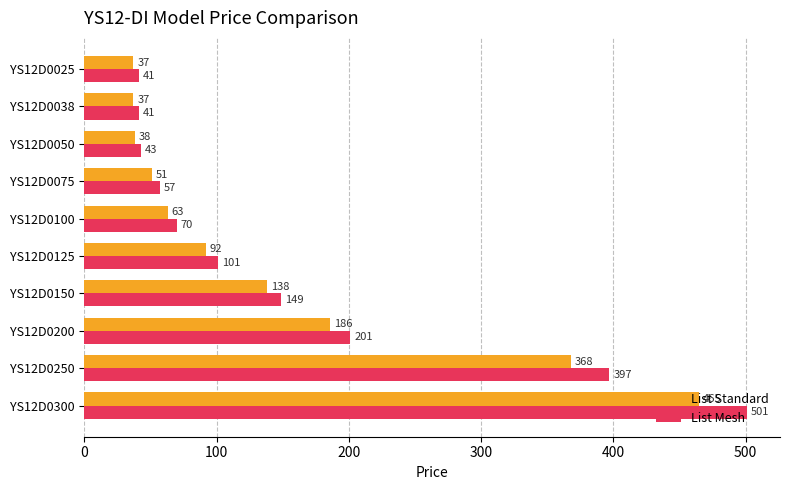

What is the approximate value of List Mesh at YS12D0100, to the nearest 10?

70